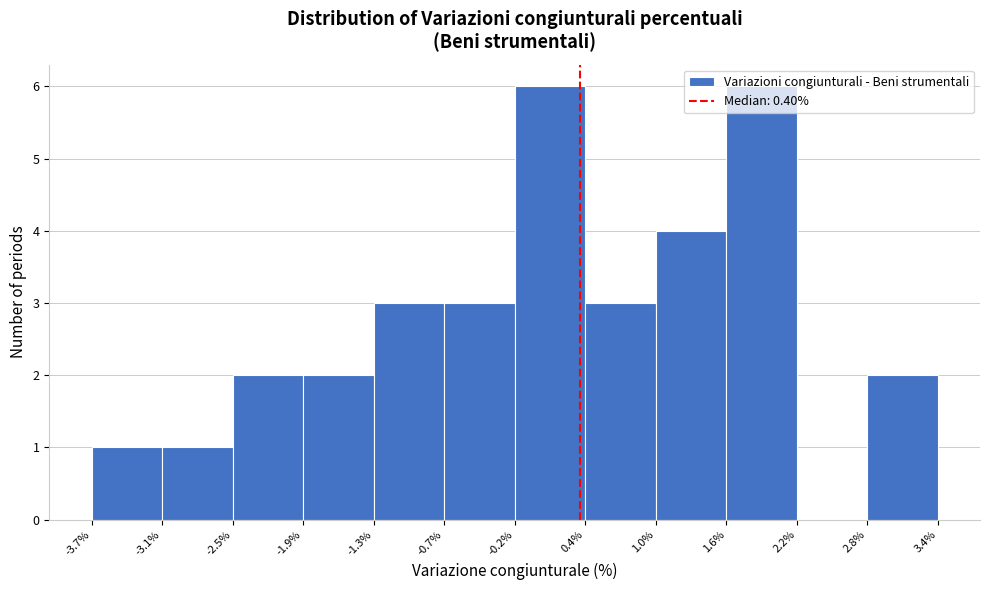

What is the height of the bar covering 1.6% to 2.2% on the x-axis? The values are not printed on the chart, so give them approximately, as read against the axis.

6